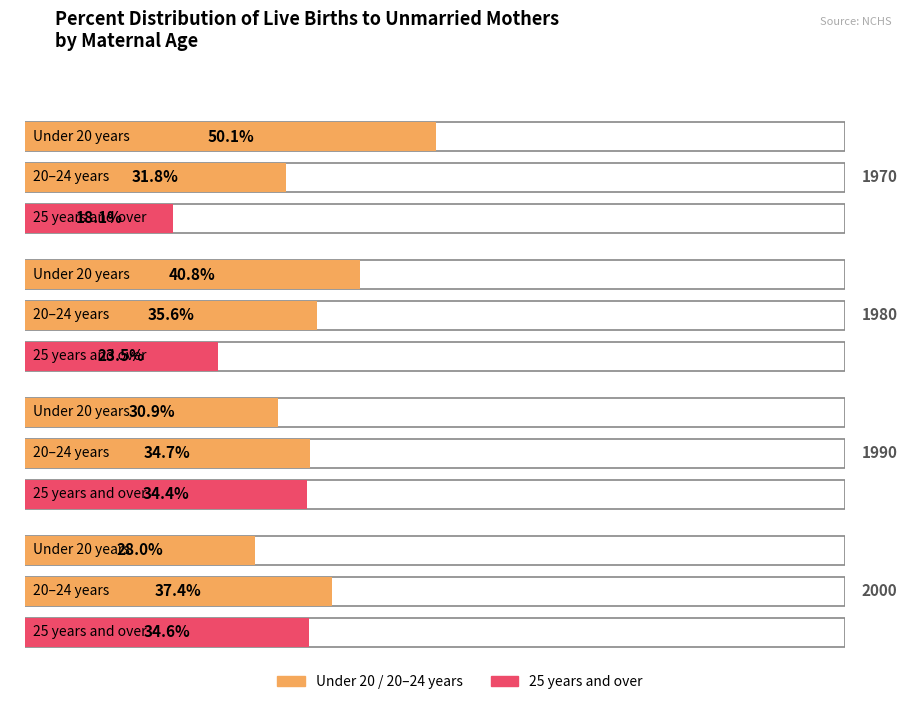

How many data points in 20-24 years are less than 34?

1